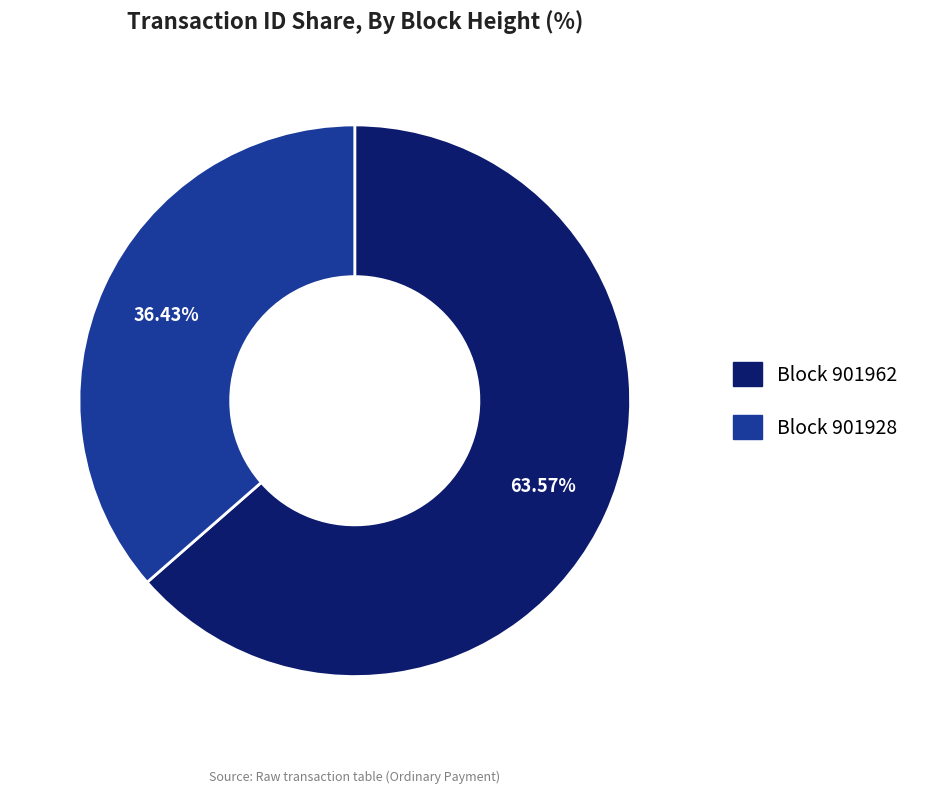

Do Block 901962 and Block 901928 together represent more than half of the pie?

Yes